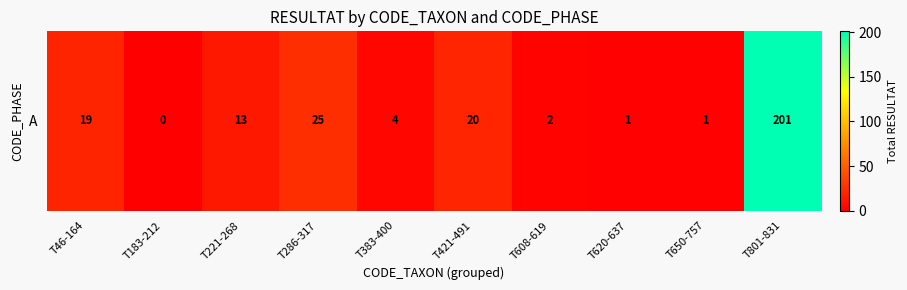

Reading right to left, transcribe all the data shown in this chart.

T801-831=201	T650-757=1	T620-637=1	T608-619=2	T421-491=20	T383-400=4	T286-317=25	T221-268=13	T183-212=0	T46-164=19